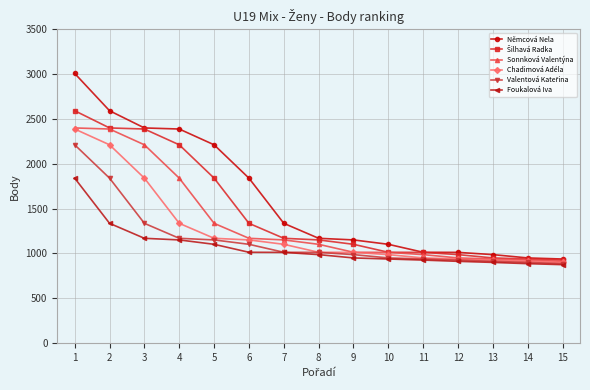

Does the chart display data point markers on the line(s)?

Yes